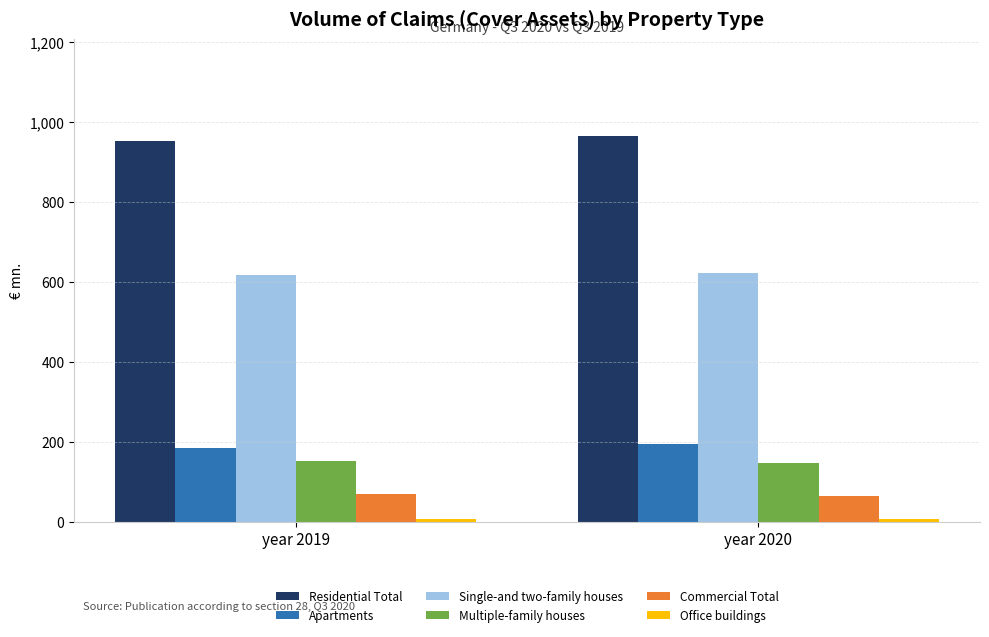

What is the sum of all Apartments values?

378.5